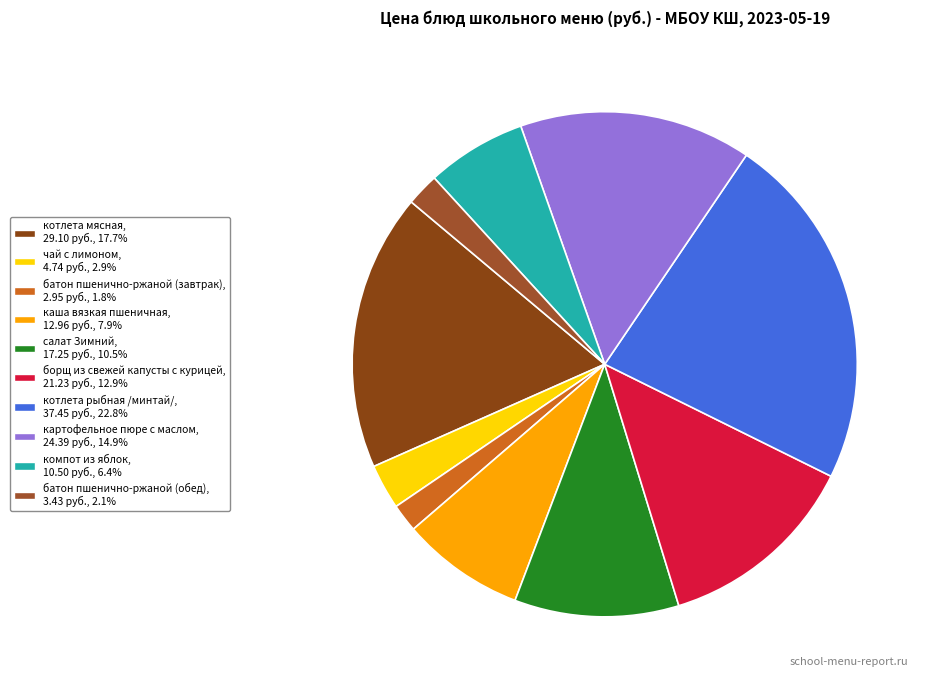

Is компот из яблок the majority of the pie?

No